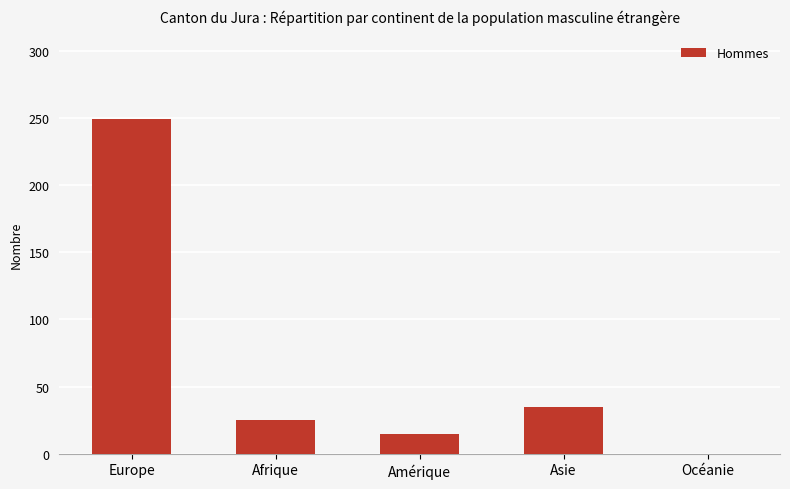

What is the average value?

65